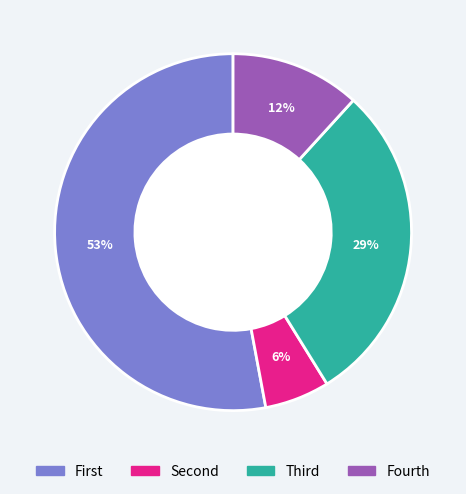

How many slices are in this pie chart?

4